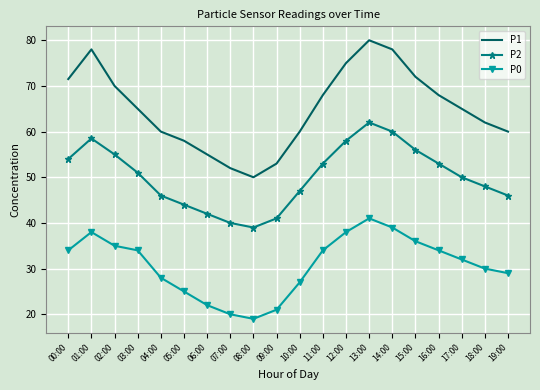

Which series has the largest range (max minus min)?

P1